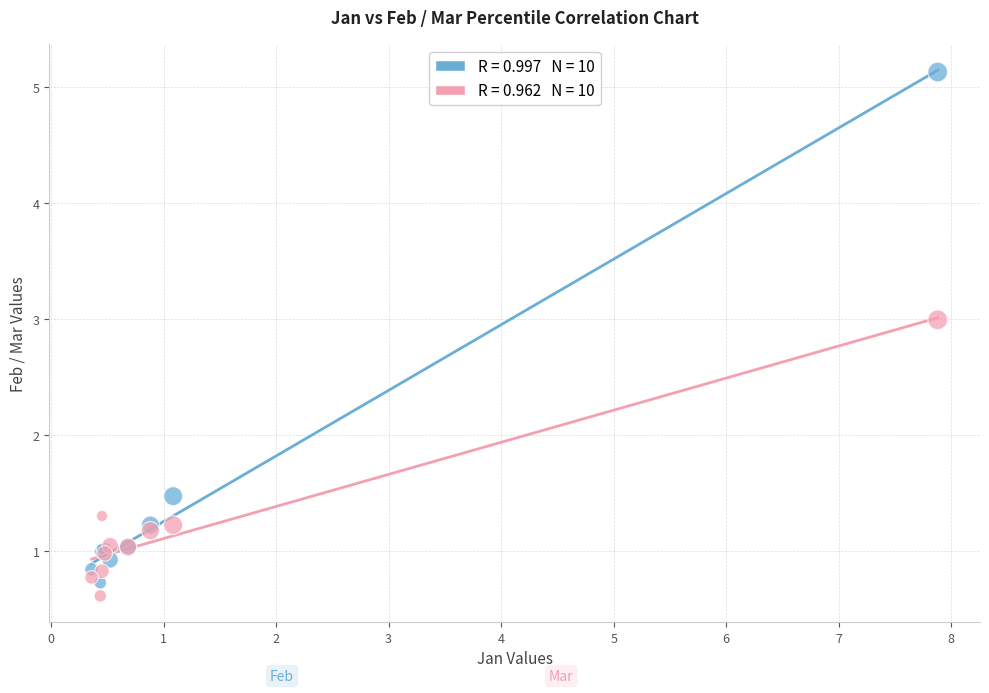

Across all series, what Y value is closest to 2?

1.5